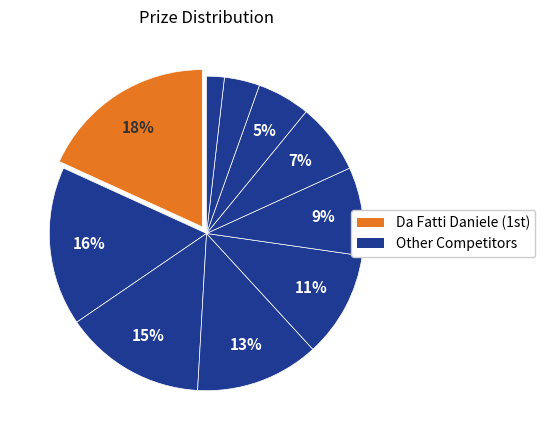

How many segments does this pie chart have?

10